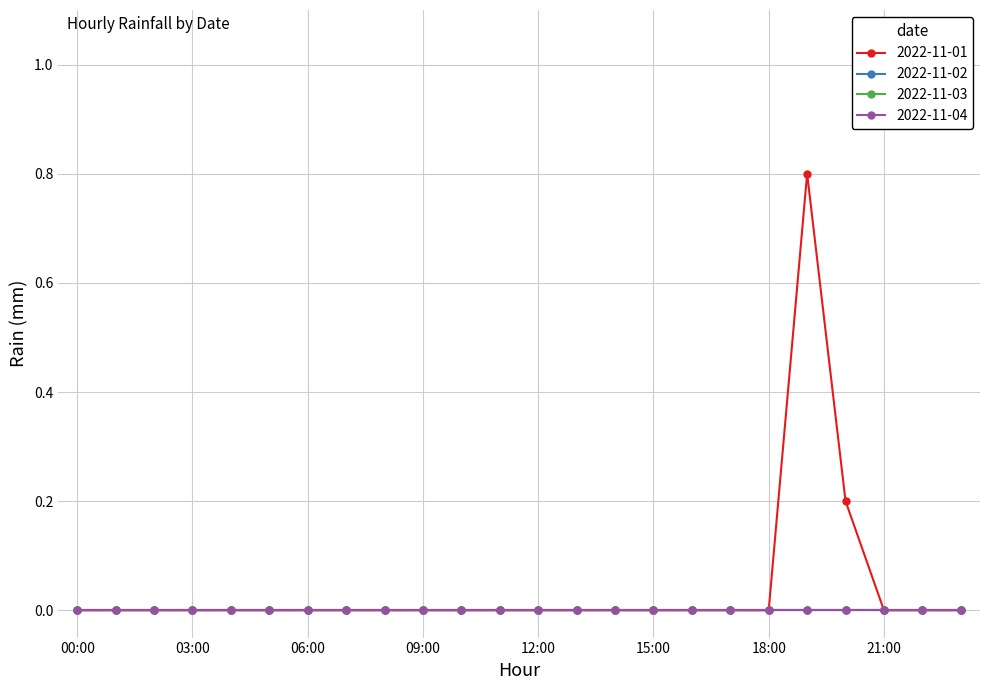

Is this an area chart (filled region under the line)?

No